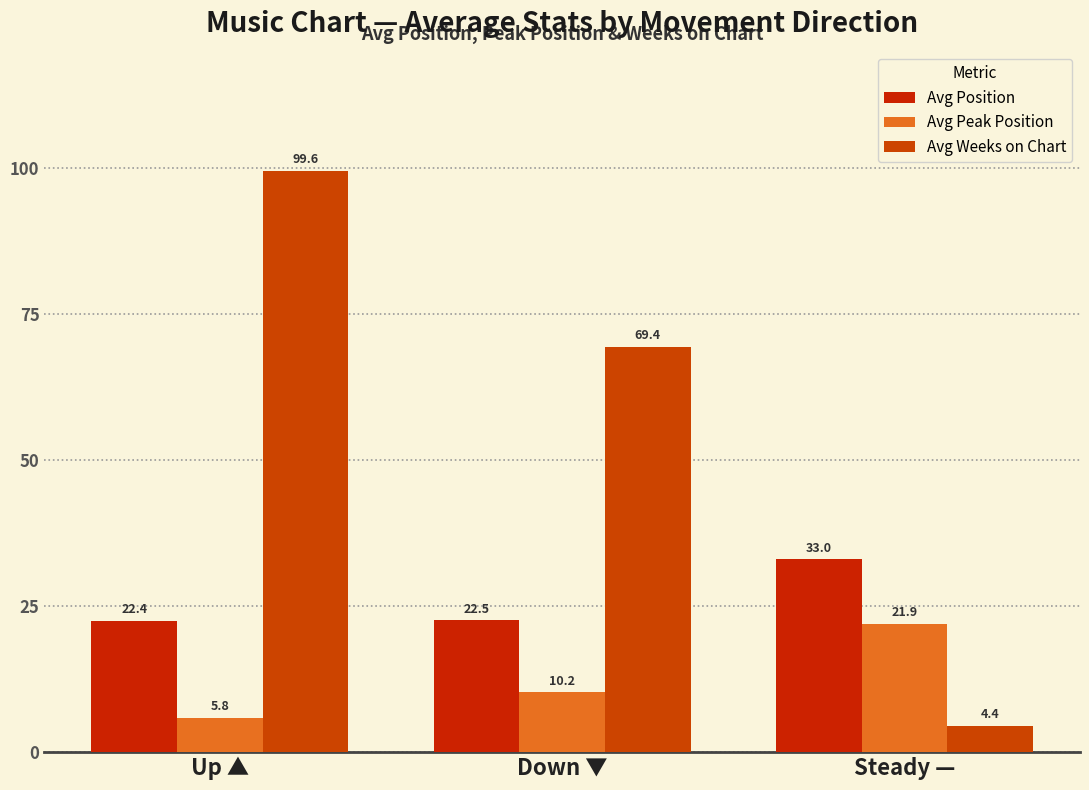

Reading left to right, list all the values displayed in this chart.

Avg Position: 22.4	22.5	33.0
Avg Peak Position: 5.8	10.2	21.9
Avg Weeks on Chart: 99.6	69.4	4.4